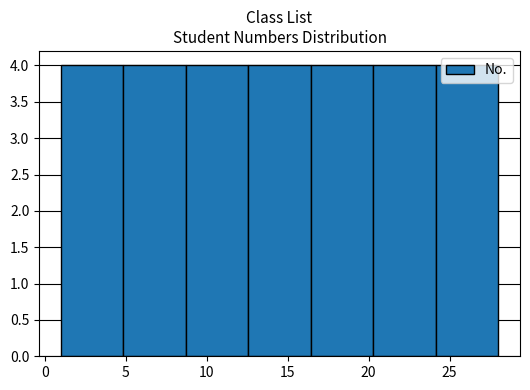

Reading left to right, list every bar in this chart as the range it spans on the x-axis followed by its height. Neither the bar edges nor the heights are printed on the chart, so give them approximately, as read against the axes.

1.0 to 5.0: 4
5.0 to 8.5: 4
8.5 to 12.5: 4
12.5 to 16.5: 4
16.5 to 20.5: 4
20.5 to 24.0: 4
24.0 to 28.0: 4